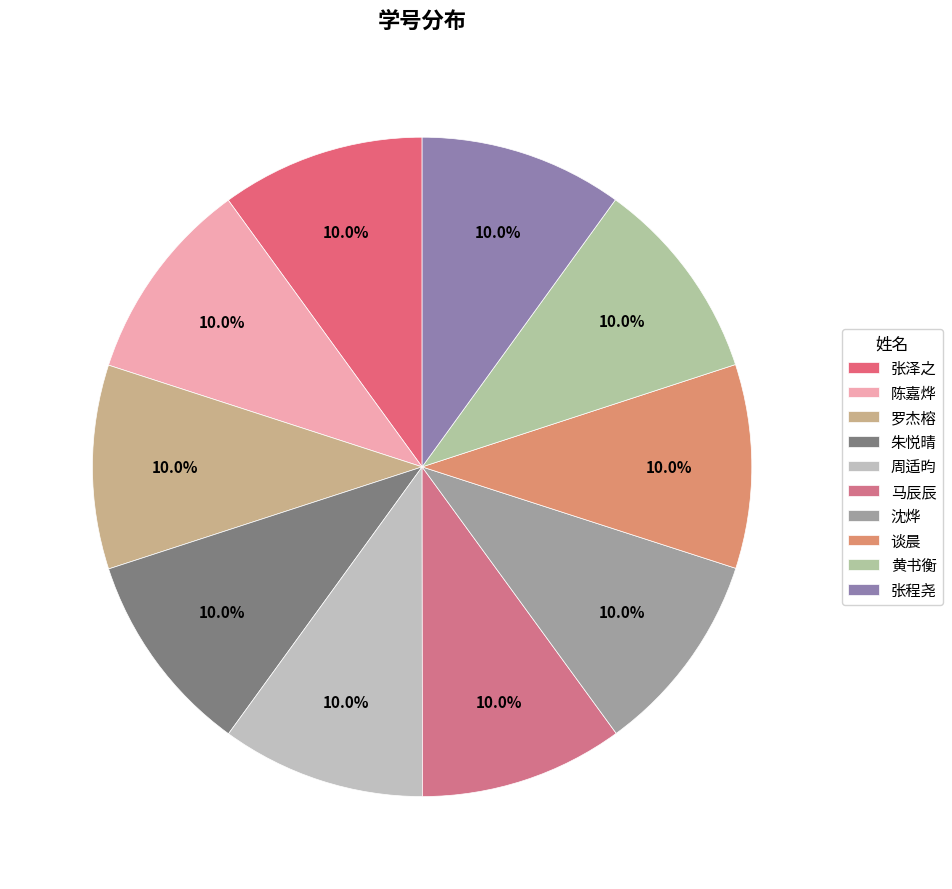

Which slice is the largest?

谈晨